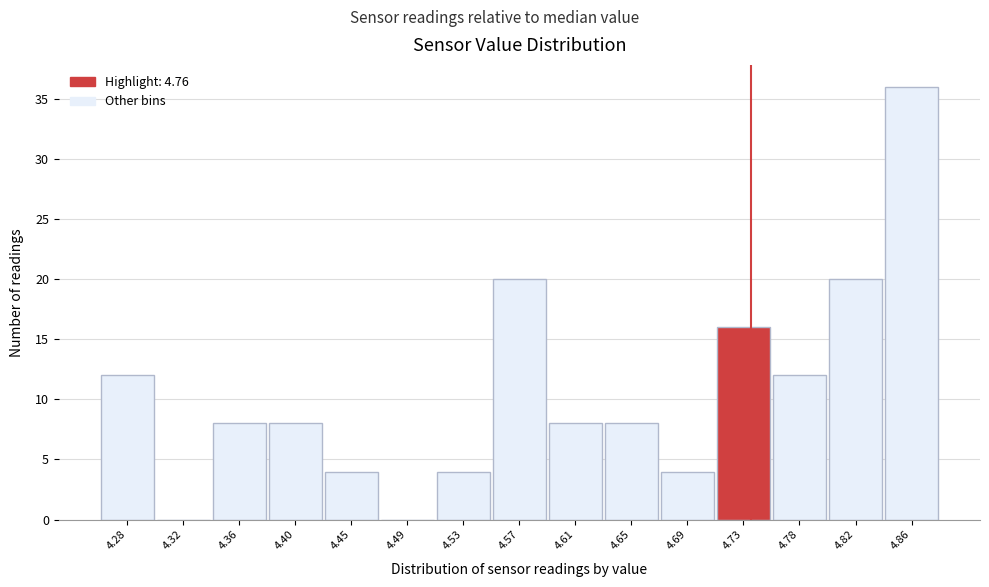

Reading left to right, transcribe all the data shown in this chart.

4.28=12	4.32=0	4.36=8	4.40=8	4.45=4	4.49=0	4.53=4	4.57=20	4.61=8	4.65=8	4.69=4	4.73=16	4.78=12	4.82=20	4.86=36